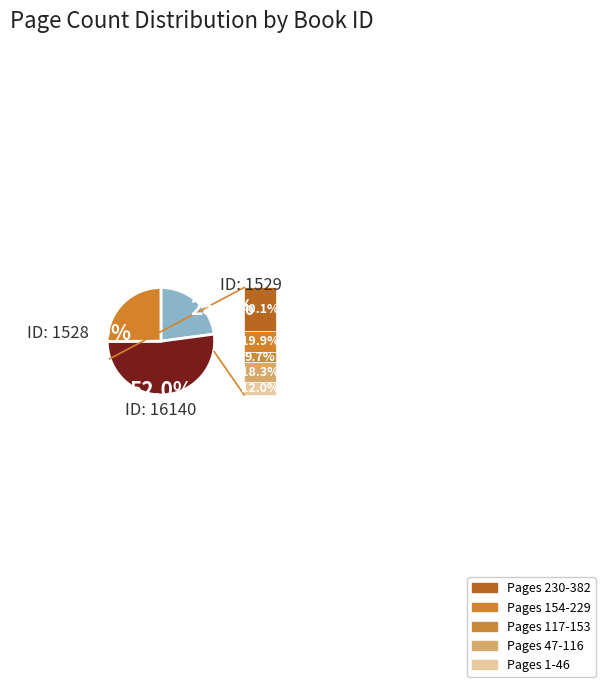

How many segments does this pie chart have?

3